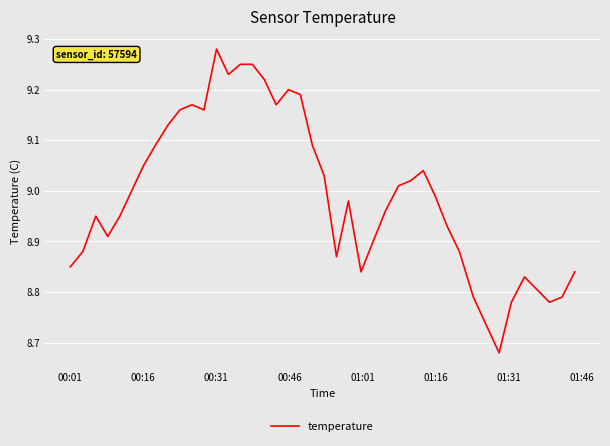

What is the difference between the maximum and minimum values?

0.6